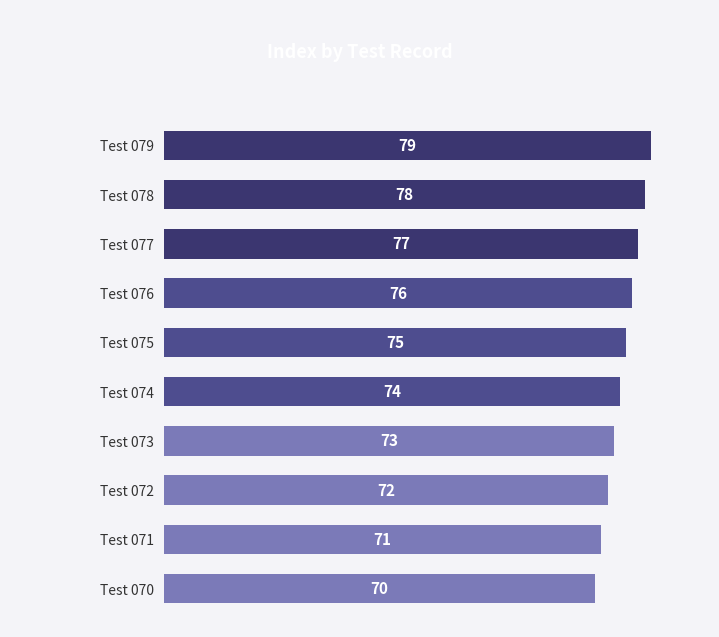

What is the smallest value displayed?

70